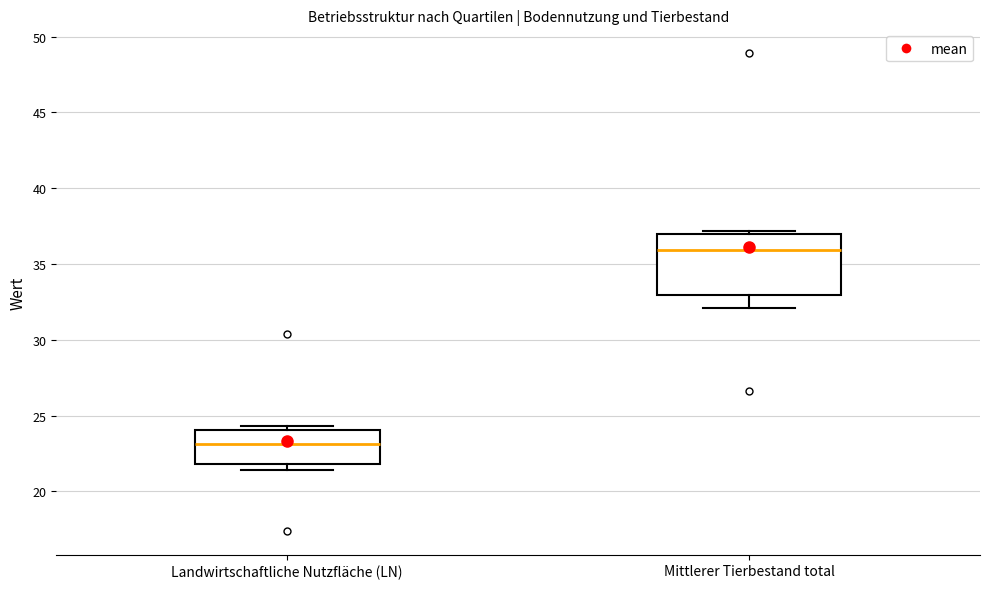

Which box is the tallest, from its lower edge to its upper edge?

Mittlerer Tierbestand total